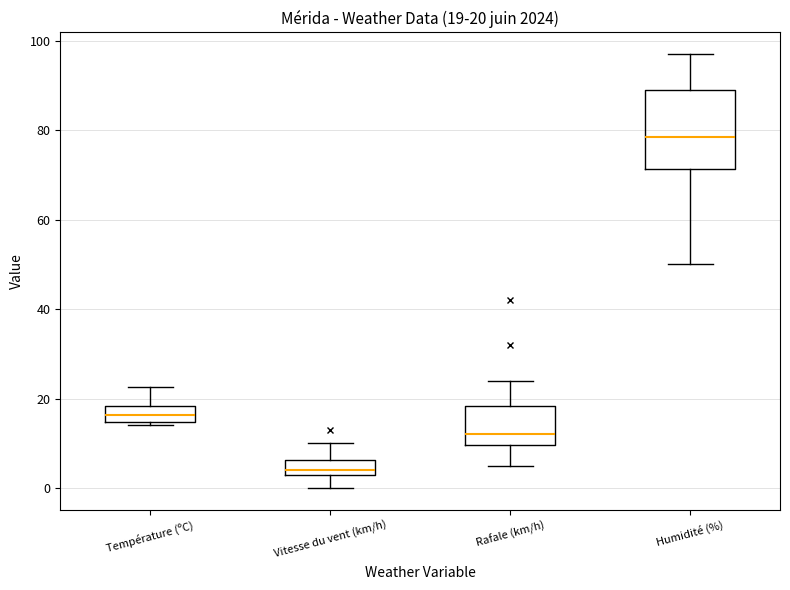

Which box's median line is the lowest?

Vitesse du vent (km/h)